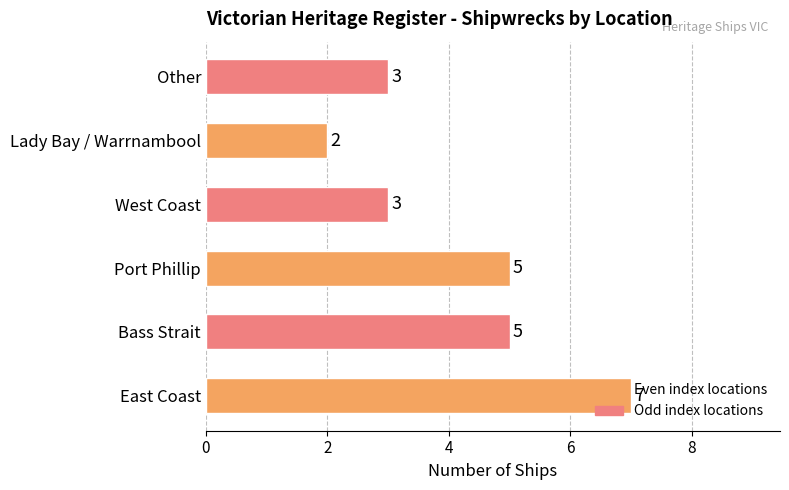

How many data points does each series have?

6